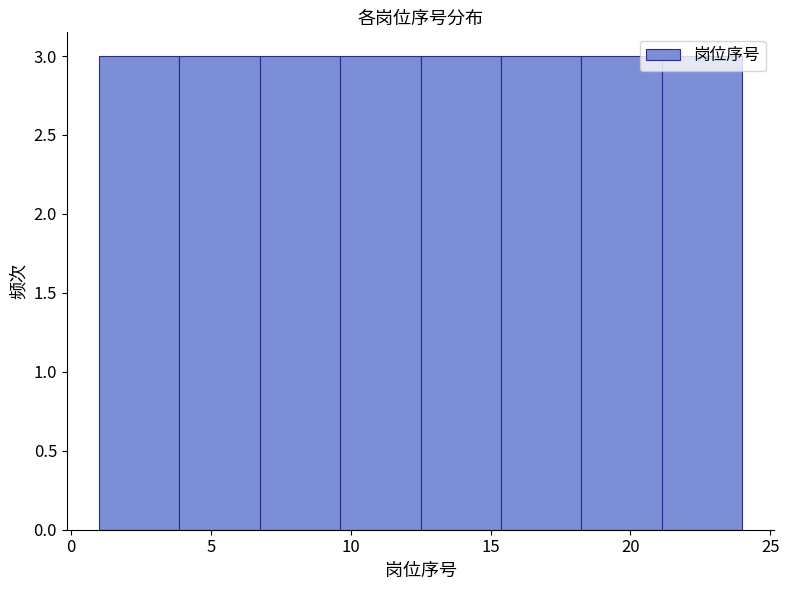

What is the height of the bar covering 18.5 to 21.0 on the x-axis? Neither the bar edges nor the heights are printed on the chart, so give them approximately, as read against the axes.

3